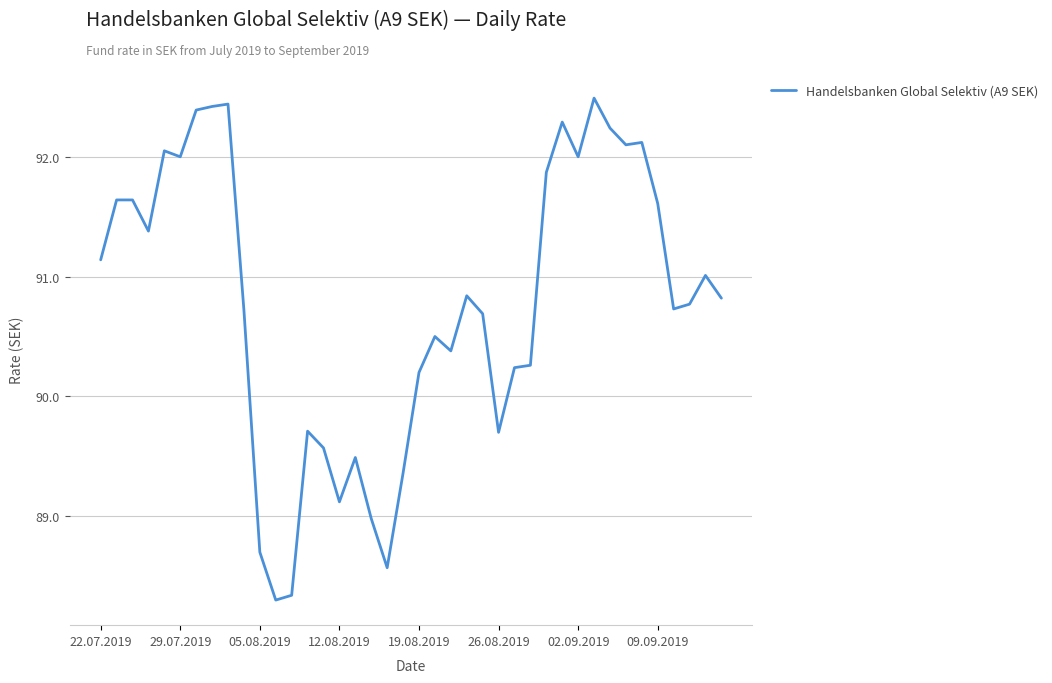

True or false: there are more than 2 points higher than both neighbors.

True